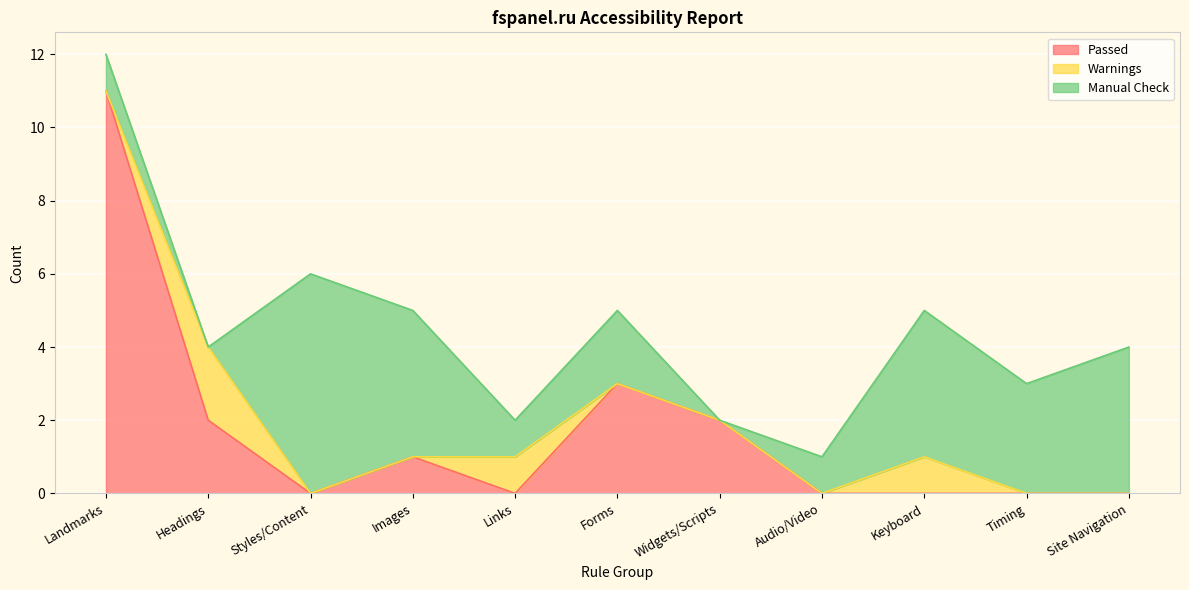

How many categories are shown in the chart?

11